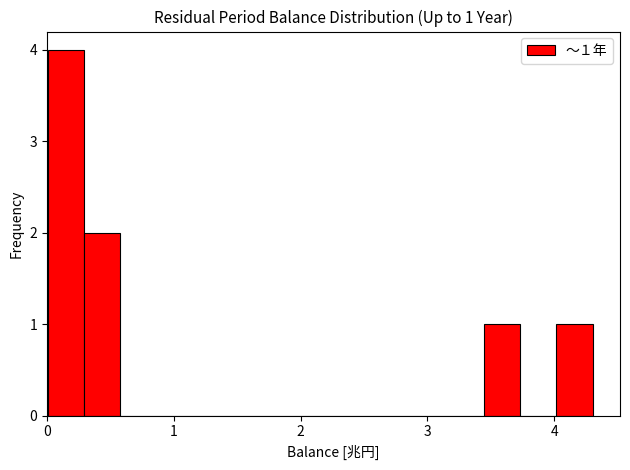

Around what value on the x-axis is the tallest bar? Give the approximate position of its centre, as read against the axis.

0.1